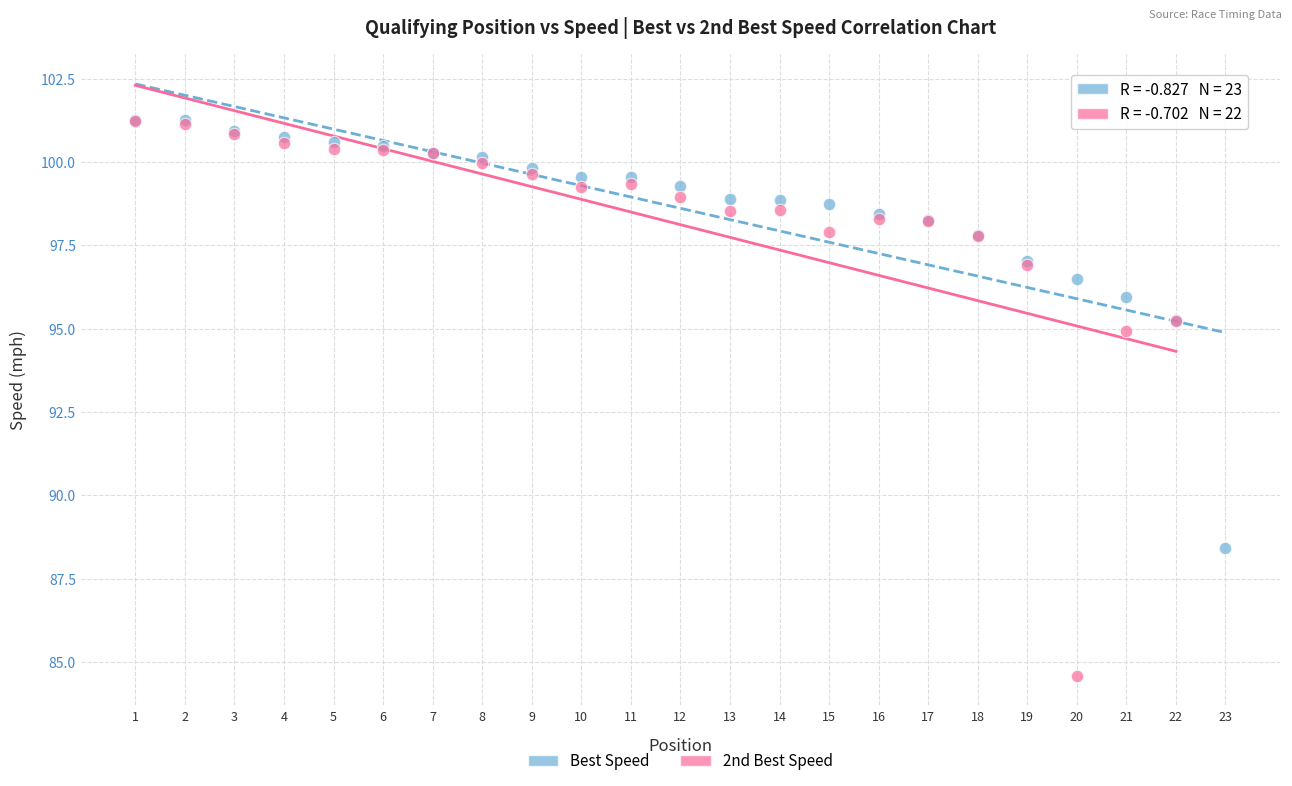

Which series contains the lowest Y value?

2nd Best Speed